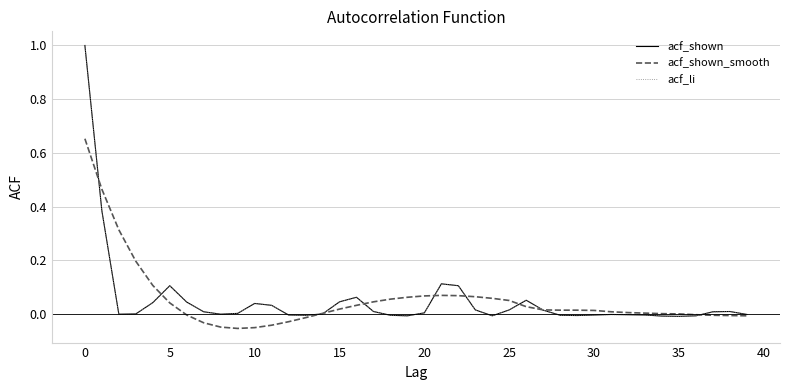

What is the sum of all acf_li values?

2.1